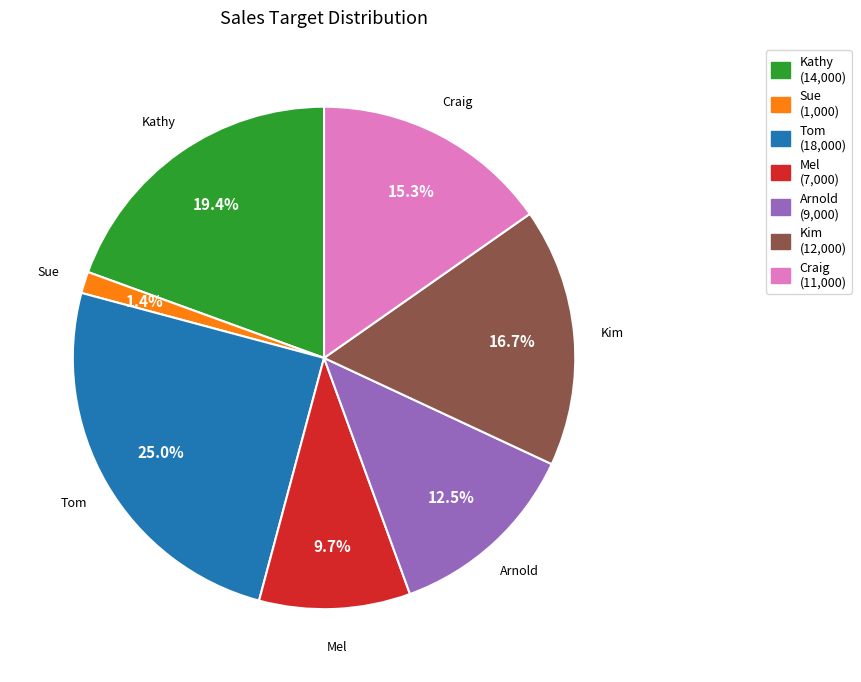

Count the number of slices in the pie.

7